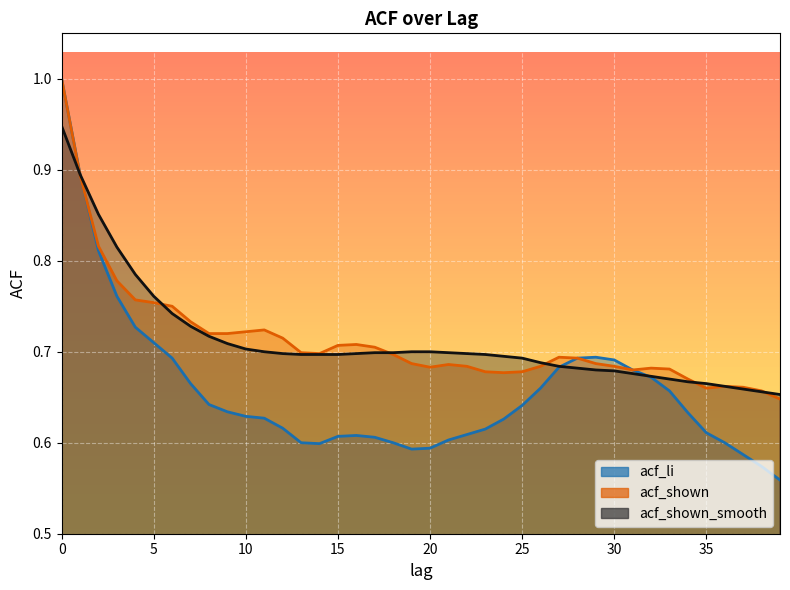

Which series ends up on top after the final intersection of acf_shown and acf_shown_smooth?

acf_shown_smooth